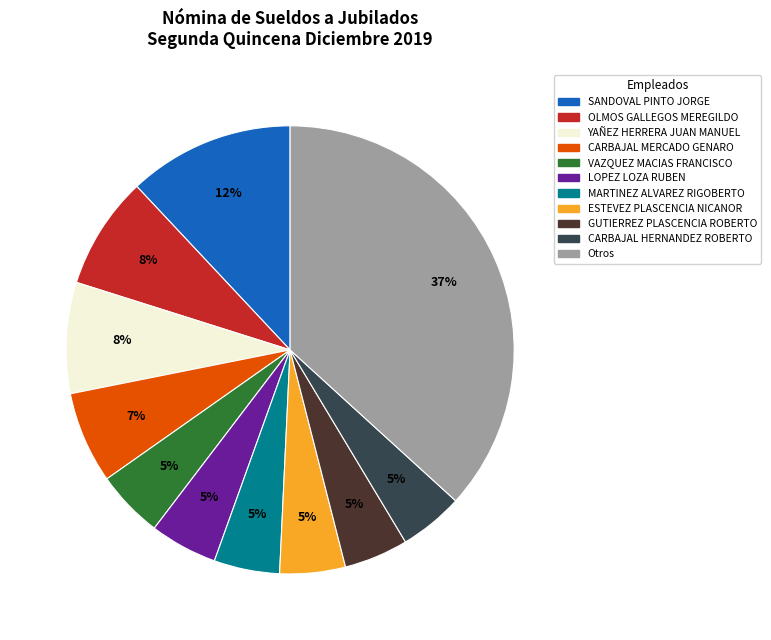

To the nearest percent, what is the average slice percentage?

9%